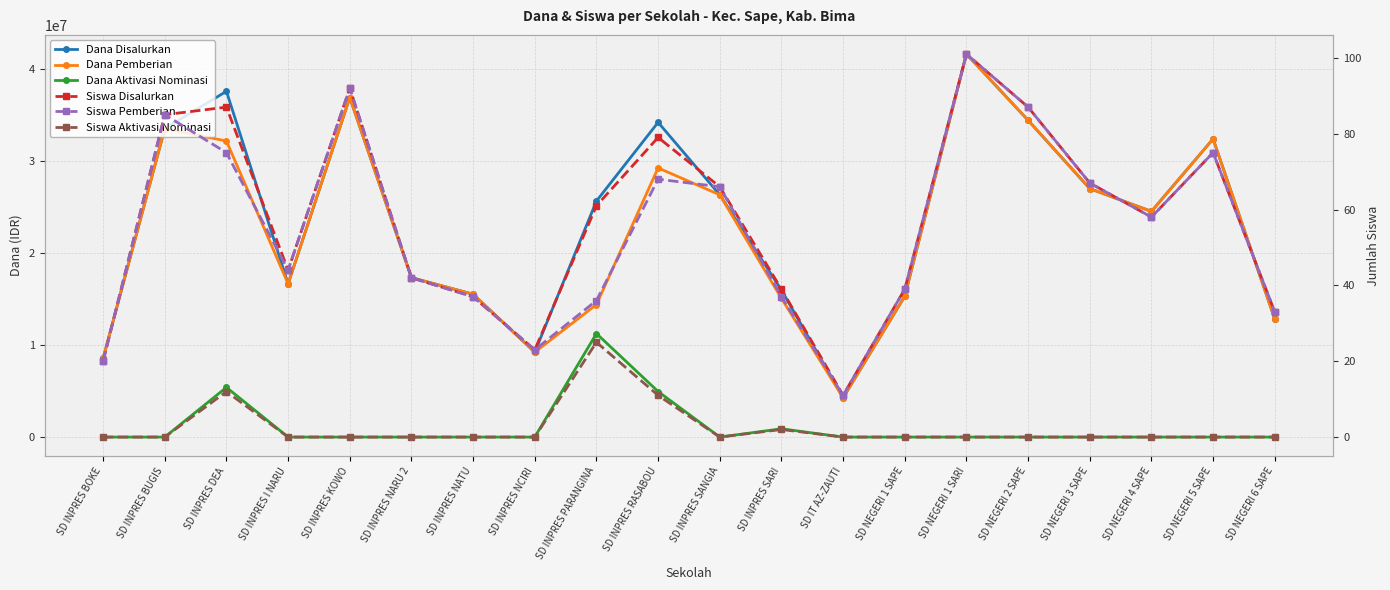

What is the average value of the Dana Aktivasi Nominasi series?

1125000